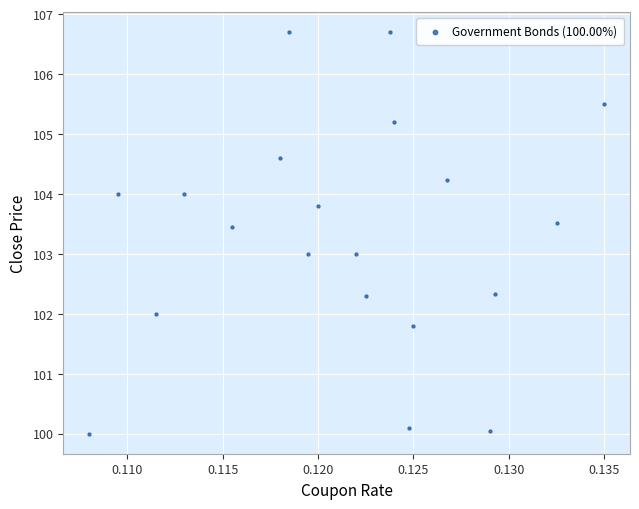

What is the range of Y values (max minus min)?

6.7